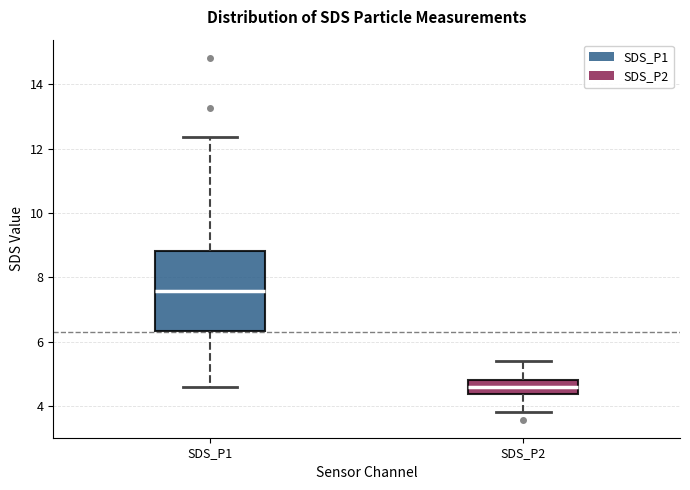

Reading left to right, read every box against the y-axis: the position of its median line, the range the box covers, and the ends of its whiskers. The values are not printed on the chart, so give them approximately, as read against the axis.

SDS_P1: median 7.6, box 6.4 to 8.8, whiskers 4.6 to 12.4
SDS_P2: median 4.6, box 4.4 to 4.8, whiskers 3.8 to 5.4